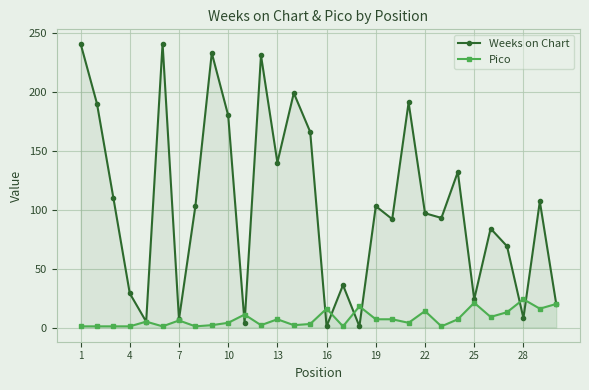

What is the maximum value shown in the chart?

241